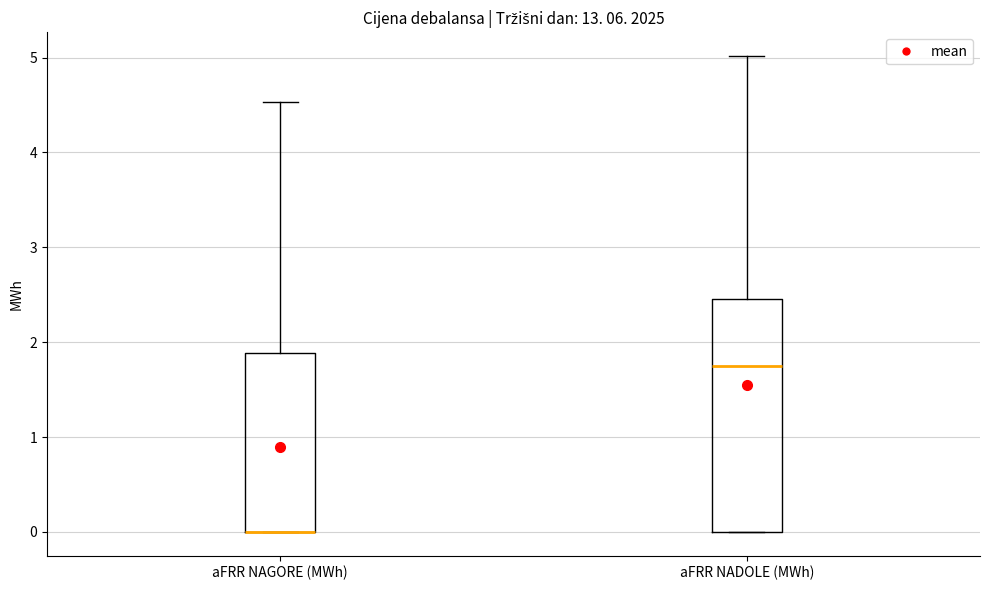

Reading left to right, transcribe this box plot: for each box, give where its median line is, the range the box spans, and where its two whiskers end, as read against the y-axis. The values are not printed on the chart, so give them approximately, as read against the axis.

aFRR NAGORE (MWh): median 0.0 (drawn on the box's lower edge), box 0.0 to 1.9, whiskers 0.0 to 4.5
aFRR NADOLE (MWh): median 1.7, box 0.0 to 2.5, whiskers 0.0 to 5.0